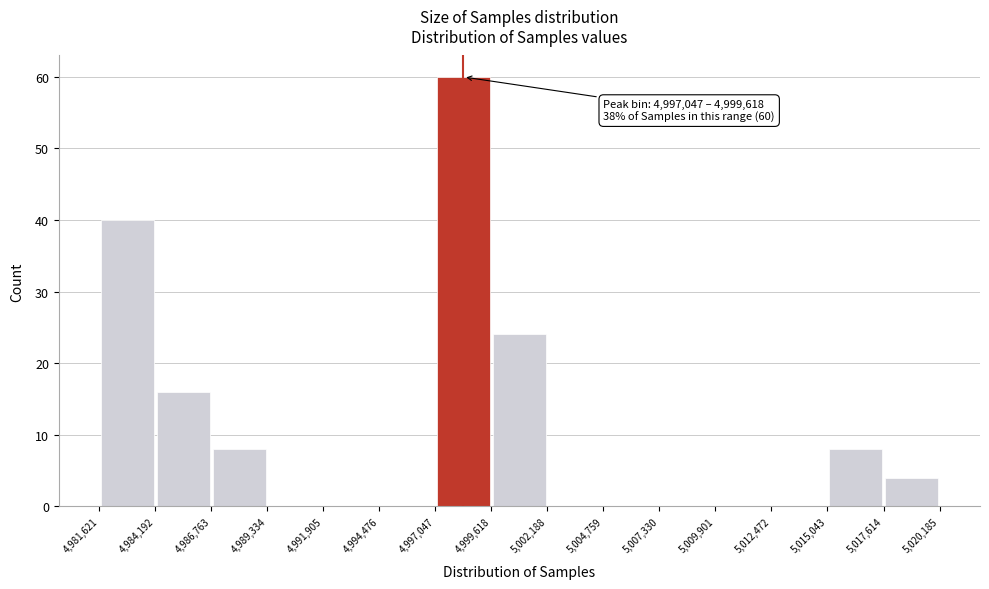

Which range on the x-axis has the tallest bar?

4,997,047 to 4,999,618